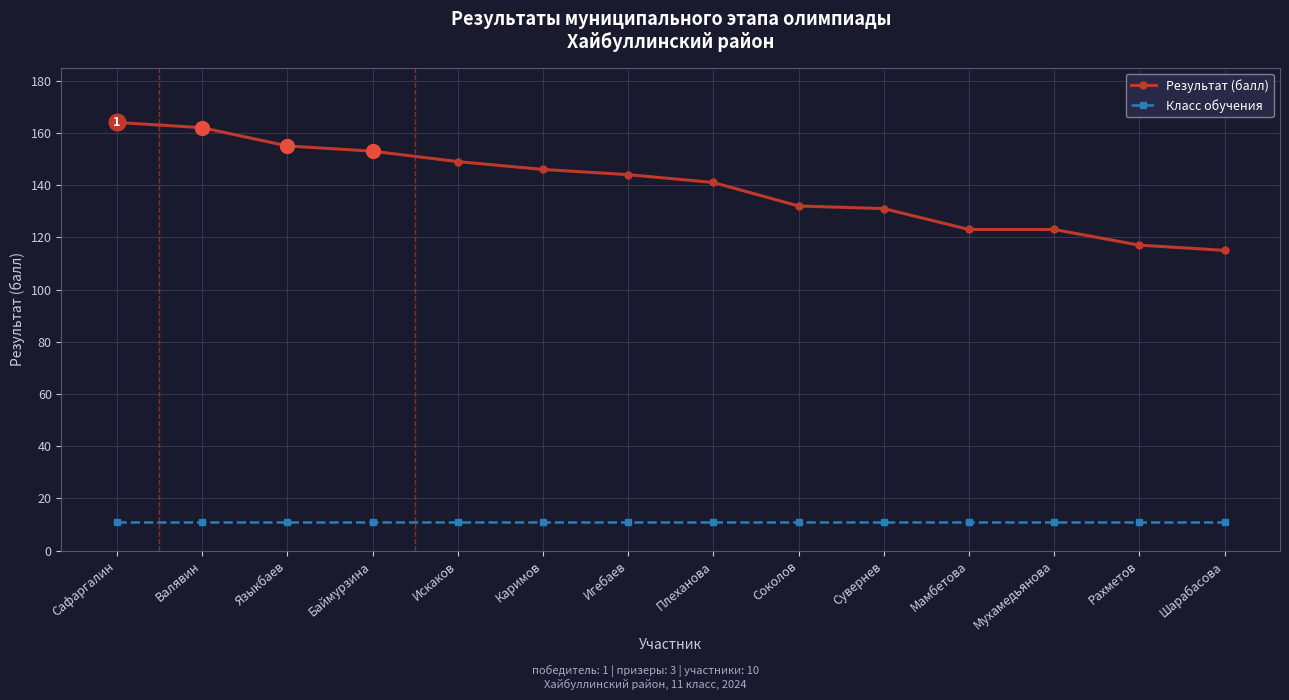

Which series has the largest total across all categories?

Результат (балл)